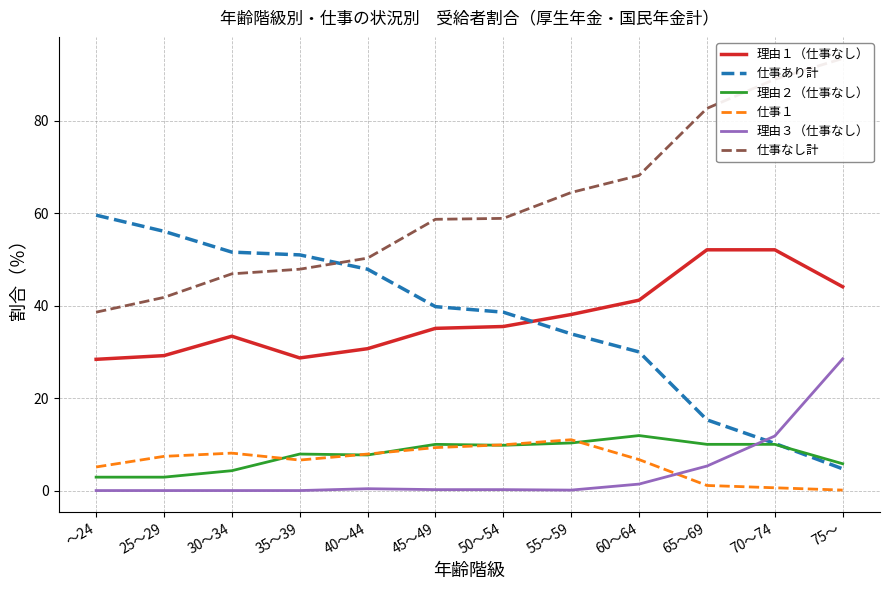

Does the chart display data point markers on the line(s)?

No